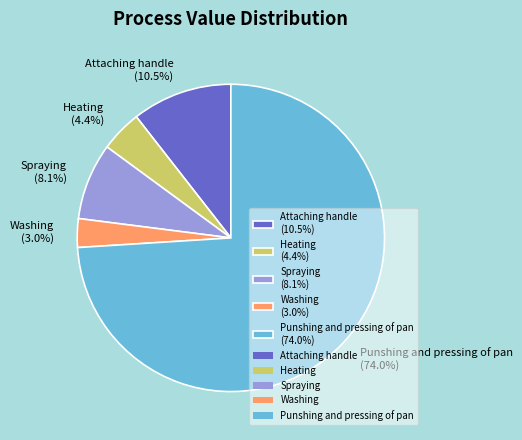

The Attaching handle slice represents 22% of the pie. True or false?

False